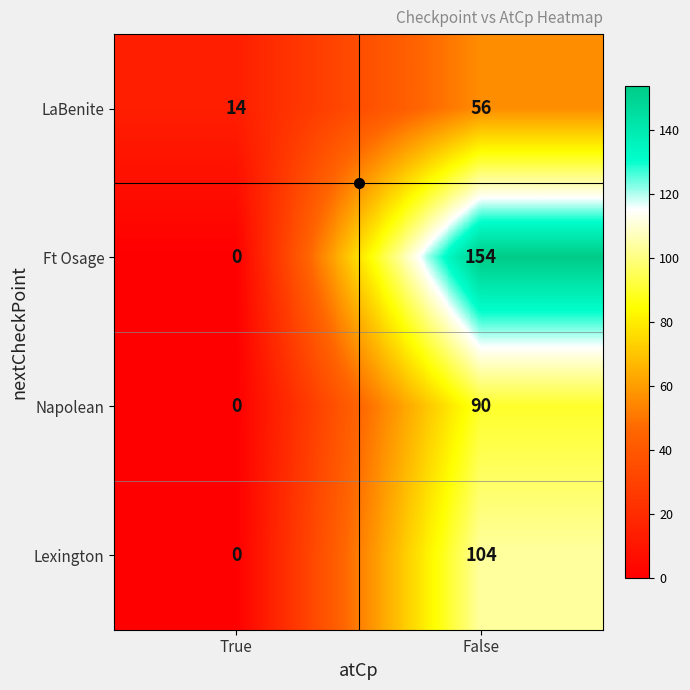

At how many categories does at least one series exceed 111?

1